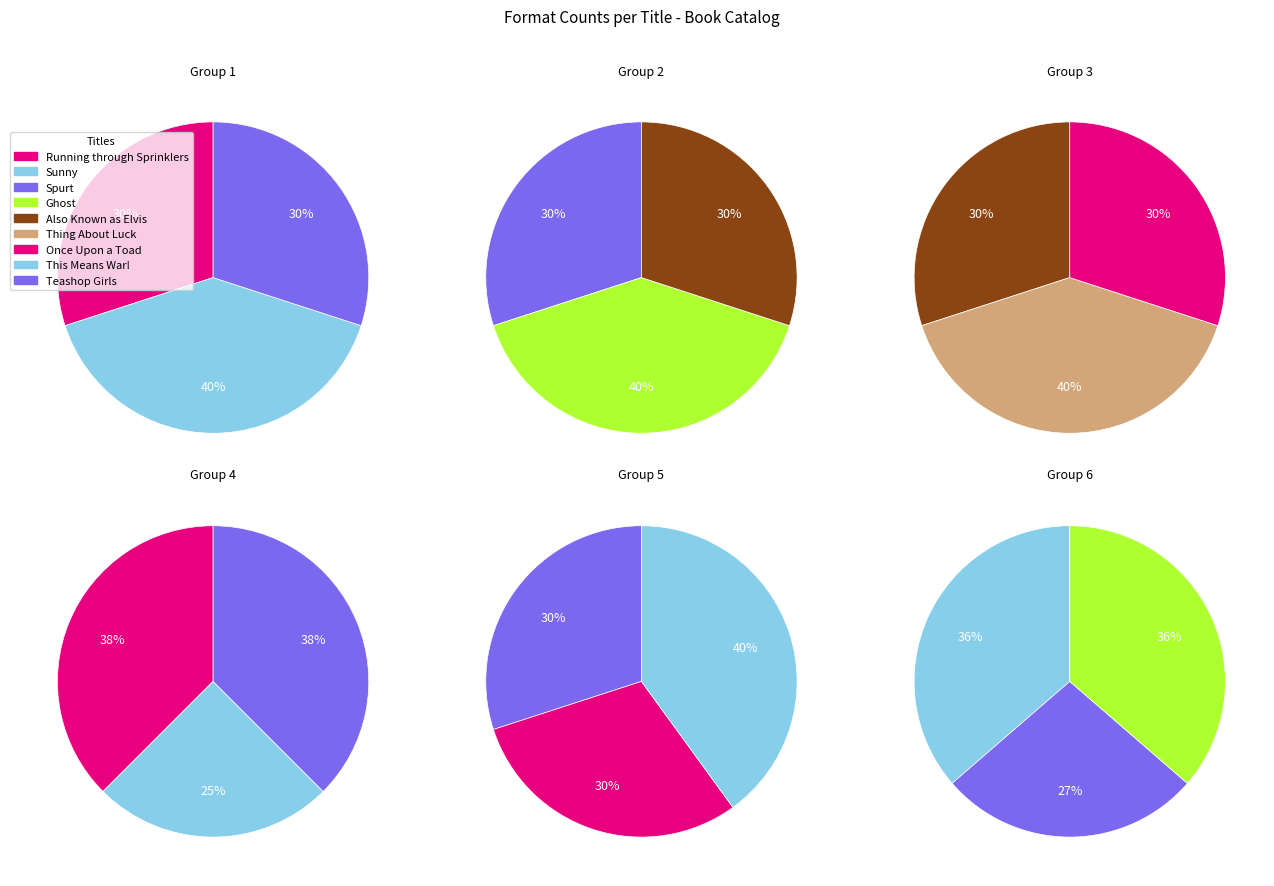

What is the ratio of the value at Ghost to the value at Spurt?

1.3